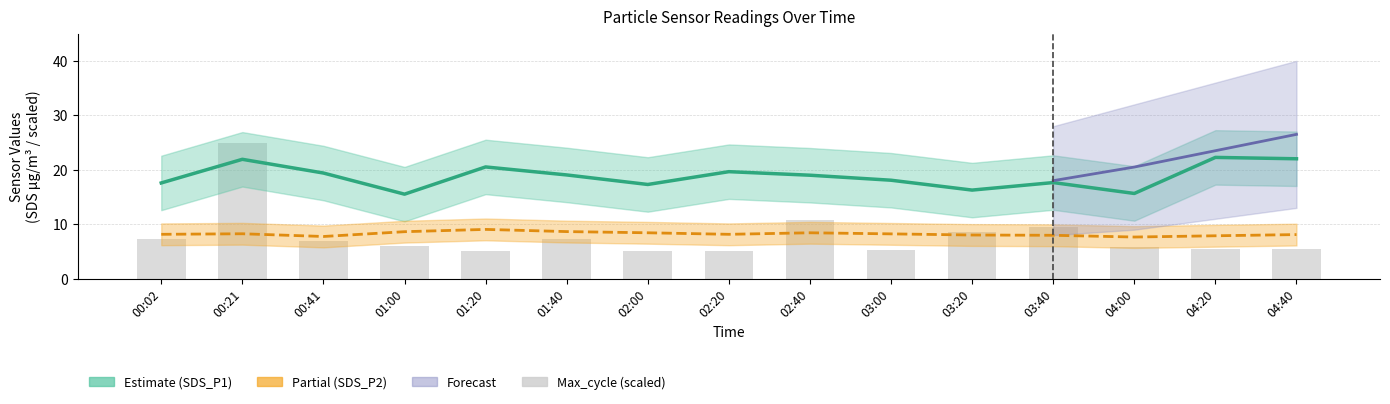

What is the difference between the highest and lowest values at 01:20?

15.5